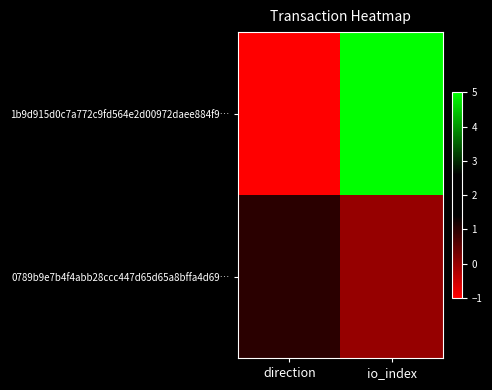

What is the spread (max minus min) of values at io_index?

5